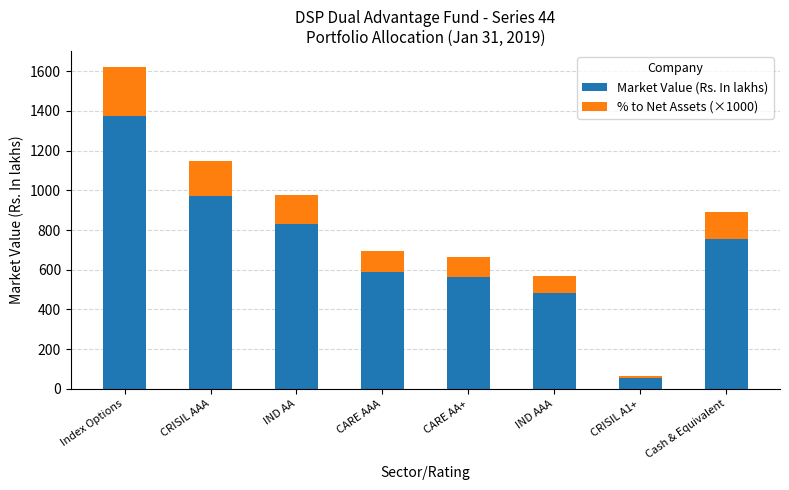

What is the sum of all Market Value (Rs. In lakhs) values?

5626.1